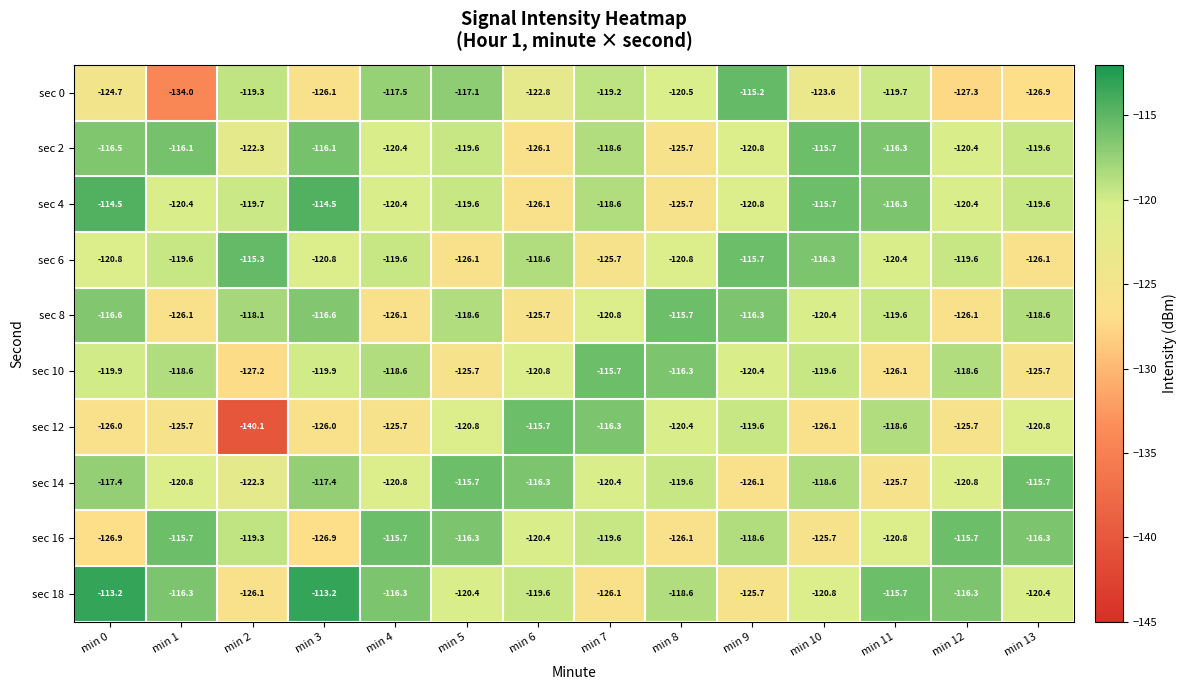

Which series changed the most between min 1 and min 6?

sec 0